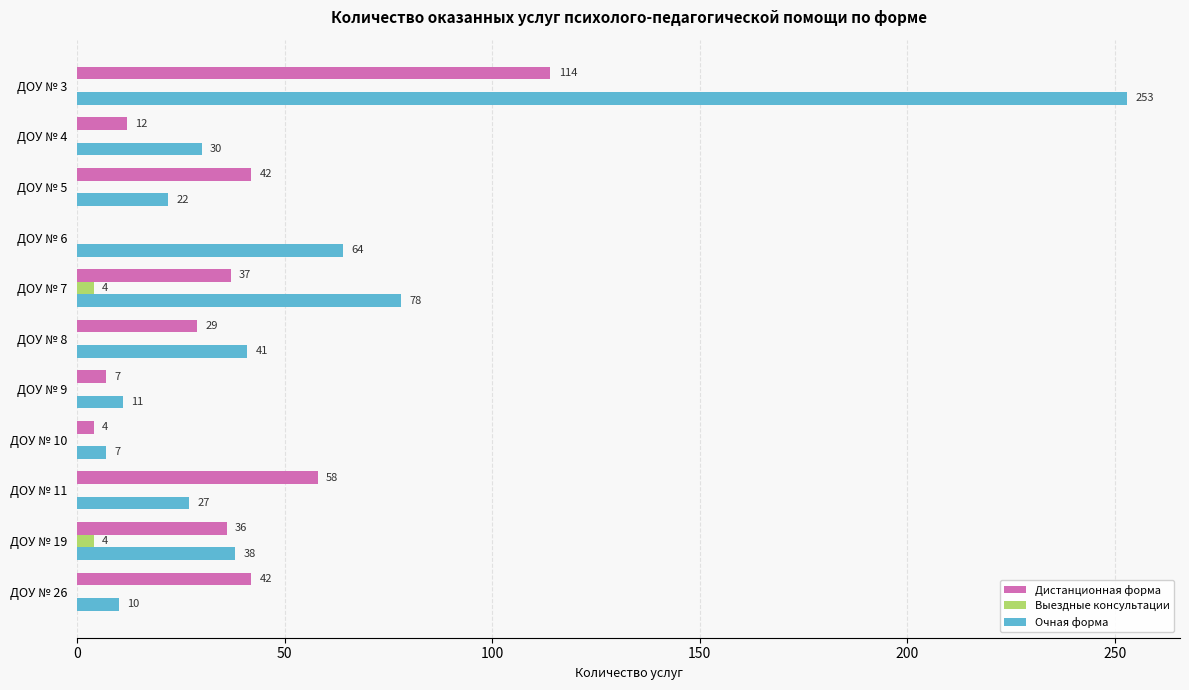

What is the sum of all Выездные консультации values?

8